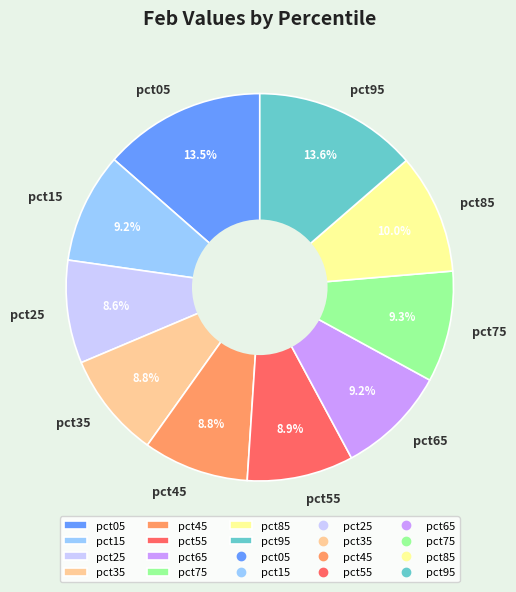

How many slices are in this pie chart?

10